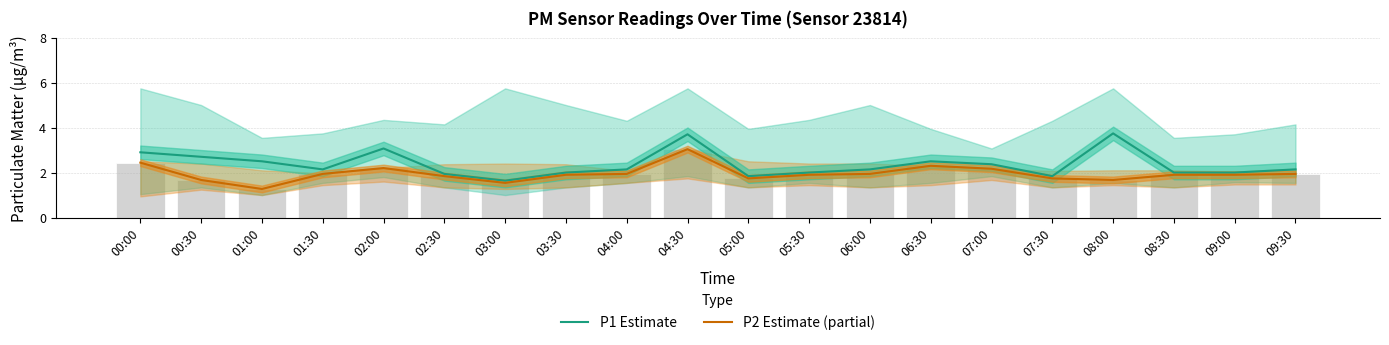

At which label does P1 Estimate first exceed 2?

00:00